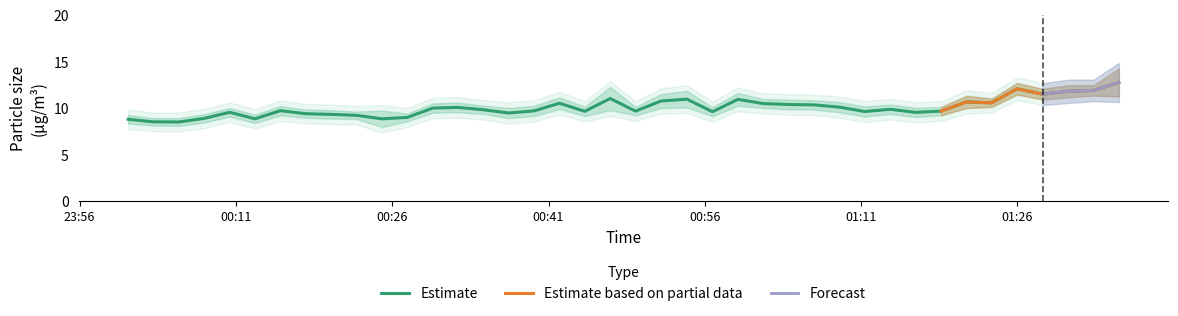

Reading left to right, list all the values displayed in this chart.

8.8	8.5	8.5	8.9	9.5	8.8	9.7	9.4	9.3	9.2	8.8	9.0	10.0	10.1	9.8	9.4	9.7	10.5	9.6	11.0	9.6	10.7	10.9	9.6	10.9	10.5	10.4	10.3	10.1	9.6	9.8	9.5	9.6	10.6	10.6	12.1	11.5	11.8	11.9	12.7